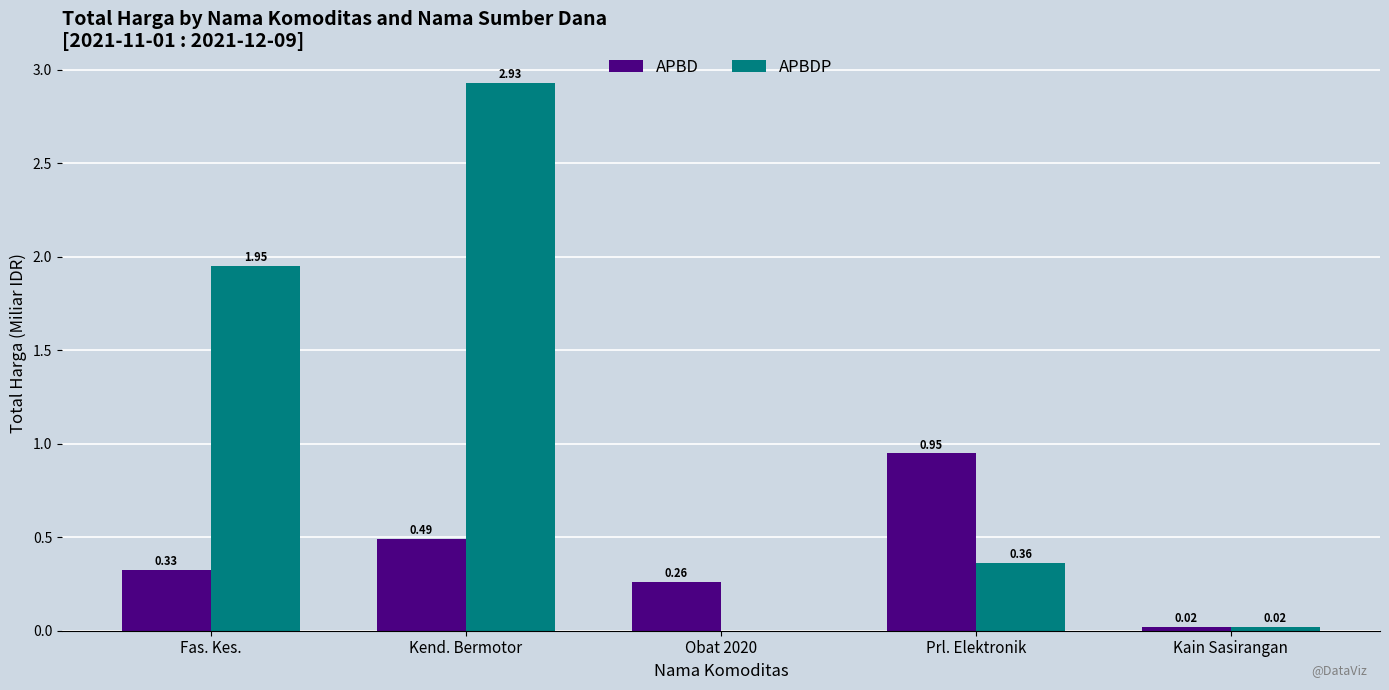

What is the total value across all series at Kend. Bermotor?

3.4